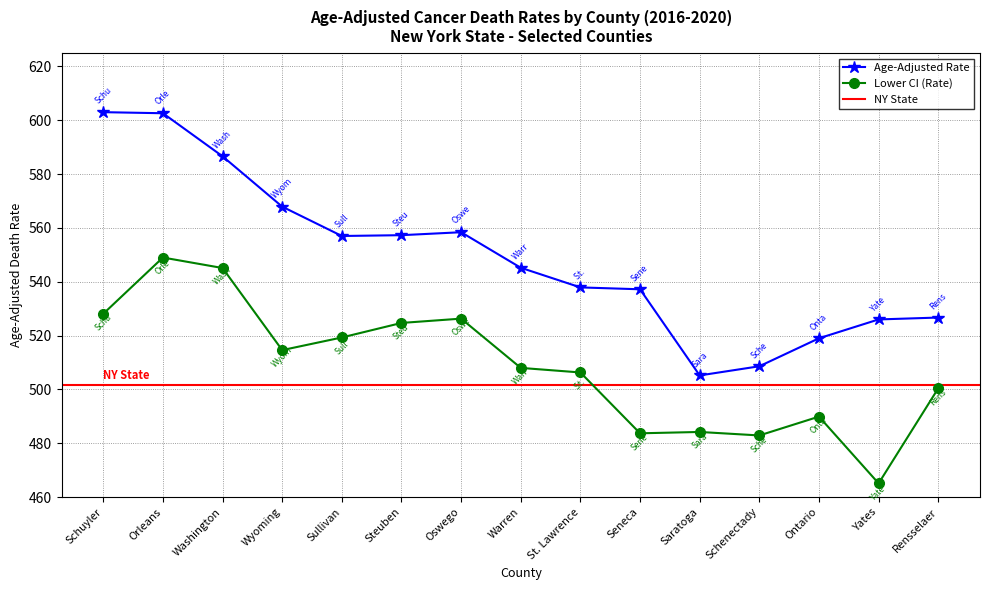

Is it true that Lower CI equals 740.0 at Ontario?

False